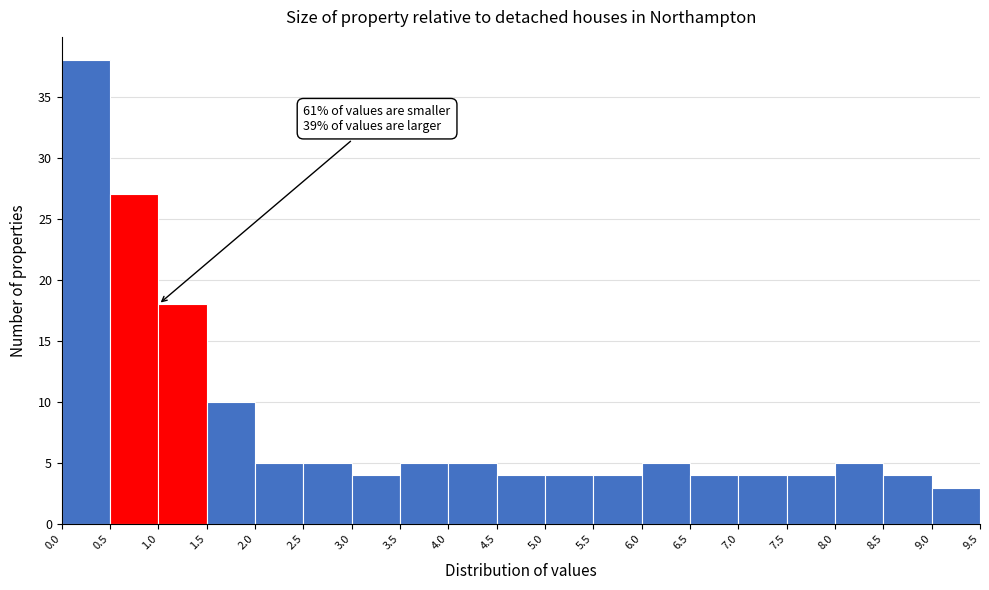

Which range on the x-axis has the tallest bar?

0.0 to 0.5